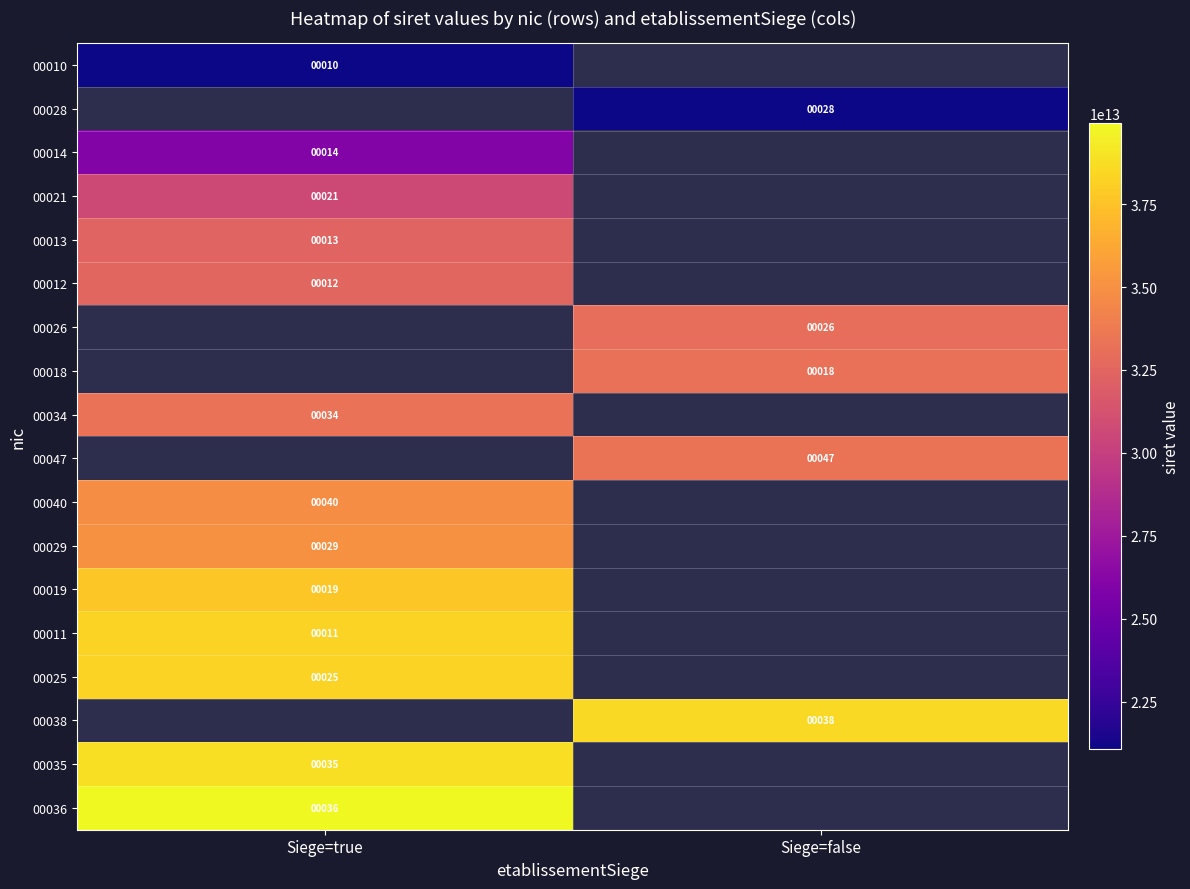

The value of 00010 at Siege=true is 4. True or false?

False